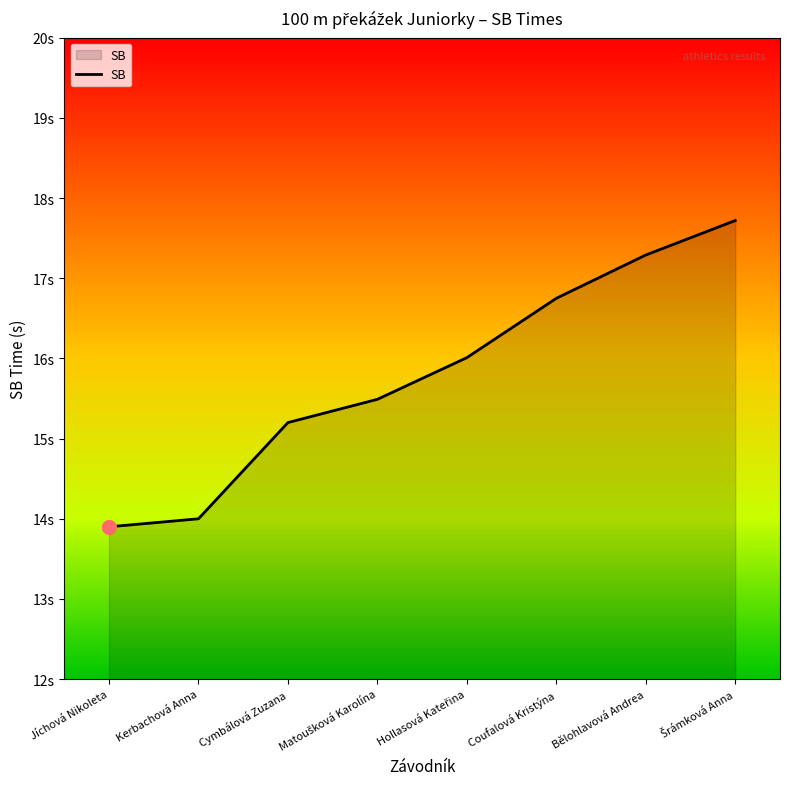

True or false: the data has more than 1 interior local peaks.

False